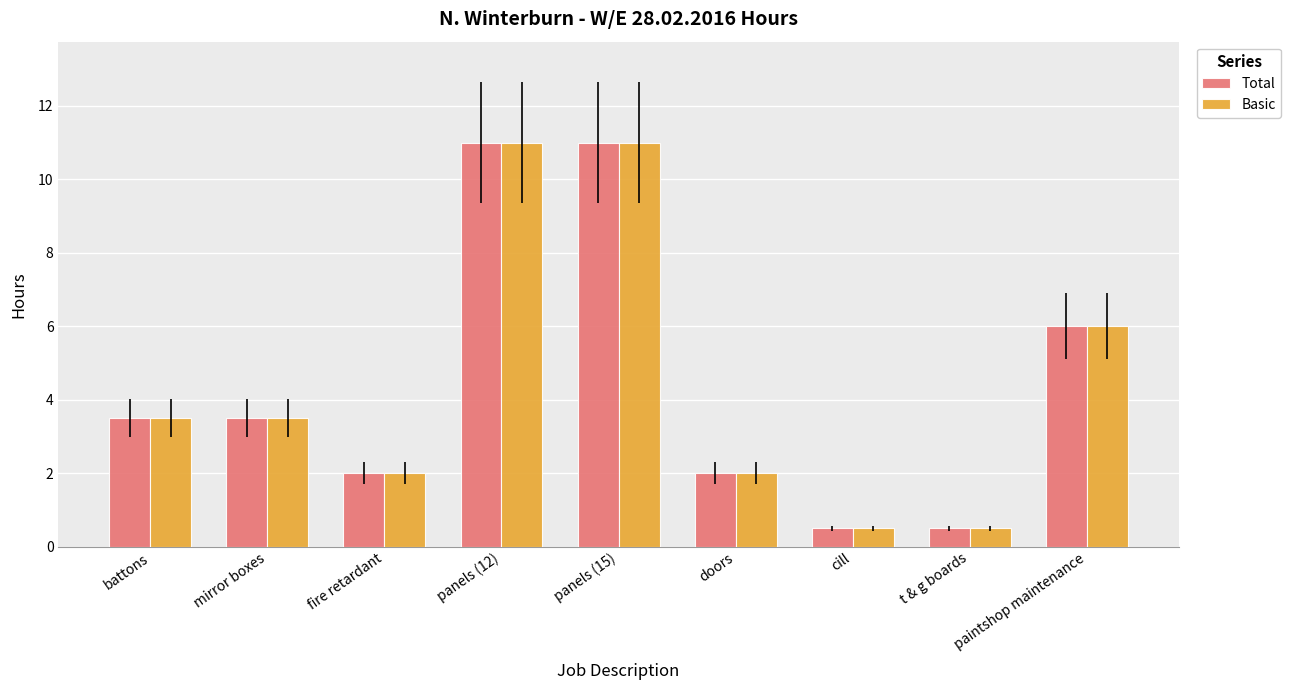

Is the value of Basic at fire retardant greater than the value of Total at t & g boards?

Yes